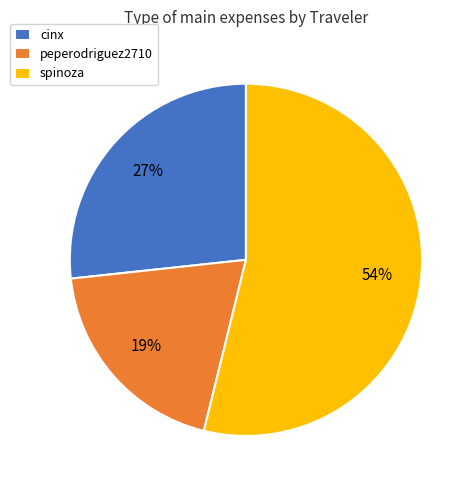

What percentage is the cinx slice, to the nearest percent?

27%